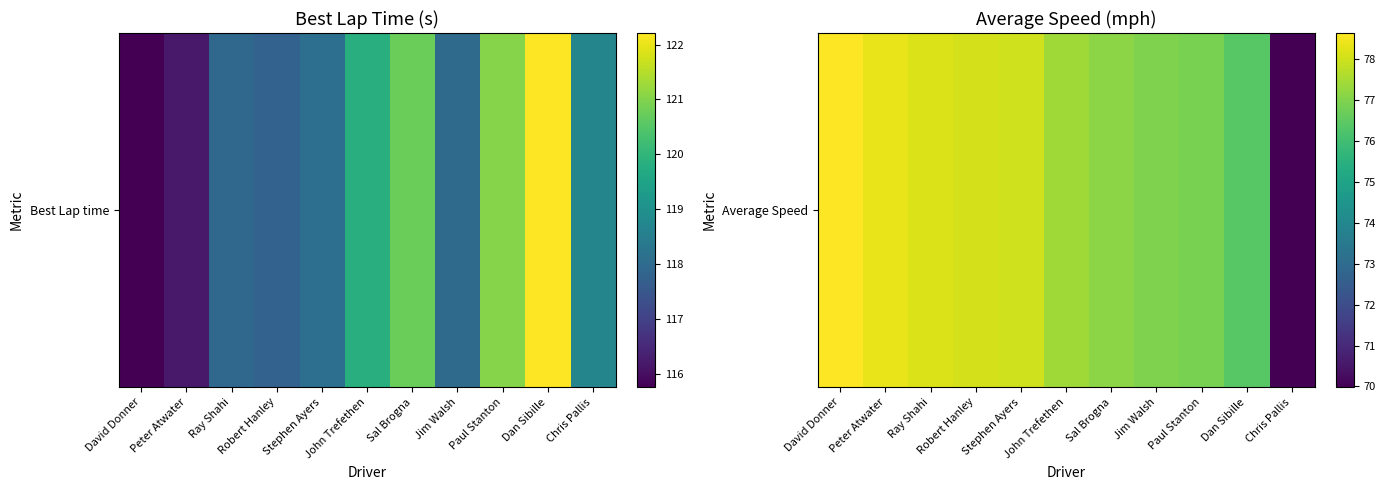

Where is the data nearest to the value 74?

Dan Sibille